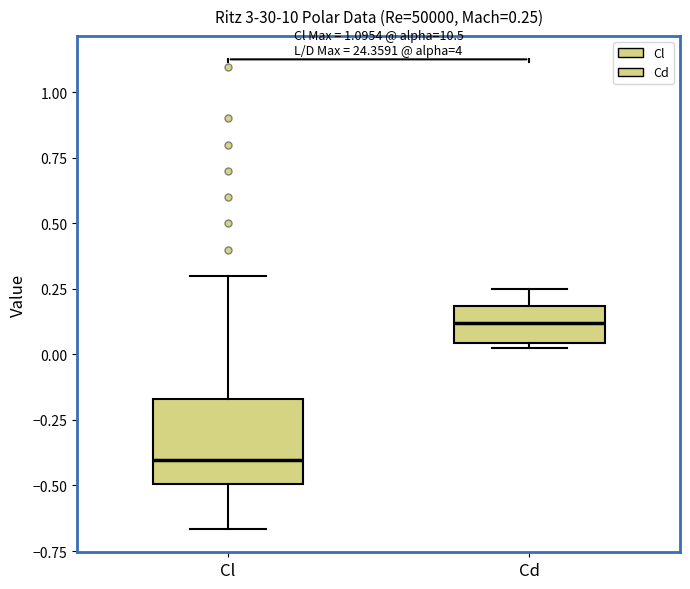

Which box's median line is the lowest?

Cl